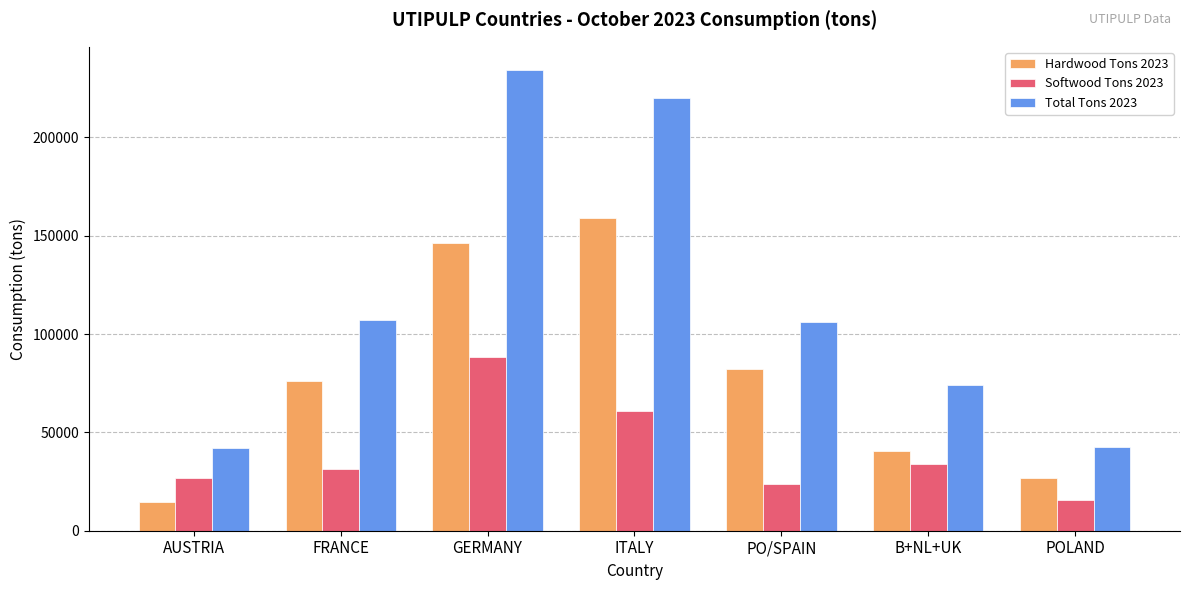

Does the chart contain any negative values?

No